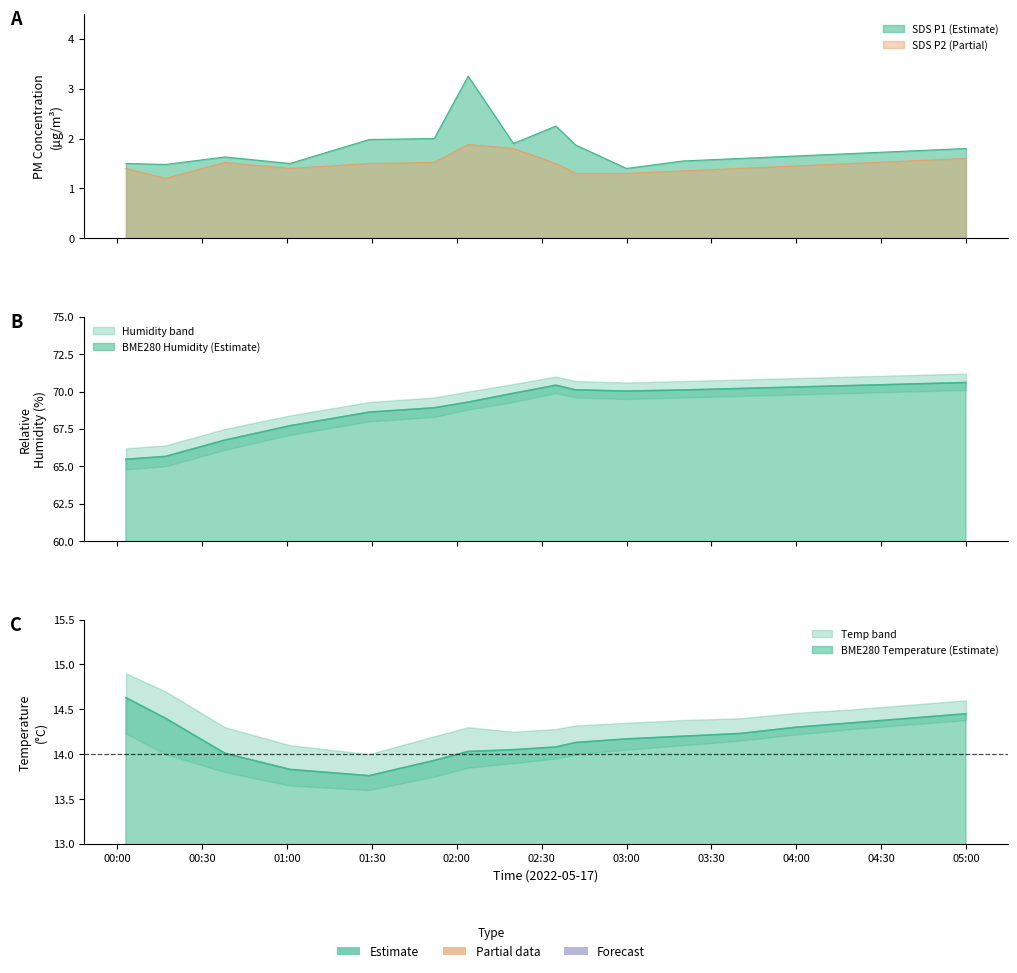

The value of BME280_temperature at 2022/05/17 02:35 is 14.1. True or false?

True